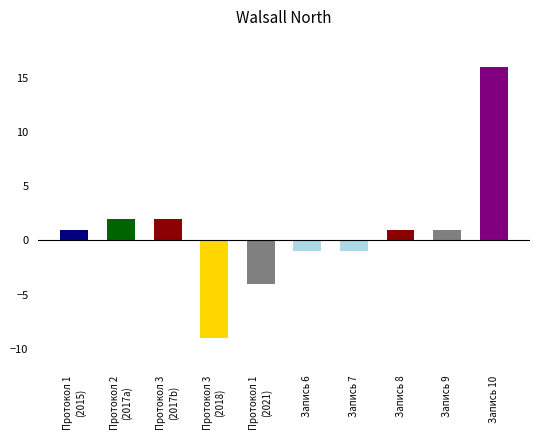

What is the change in value from Запись 6 to Запись 9?

+2